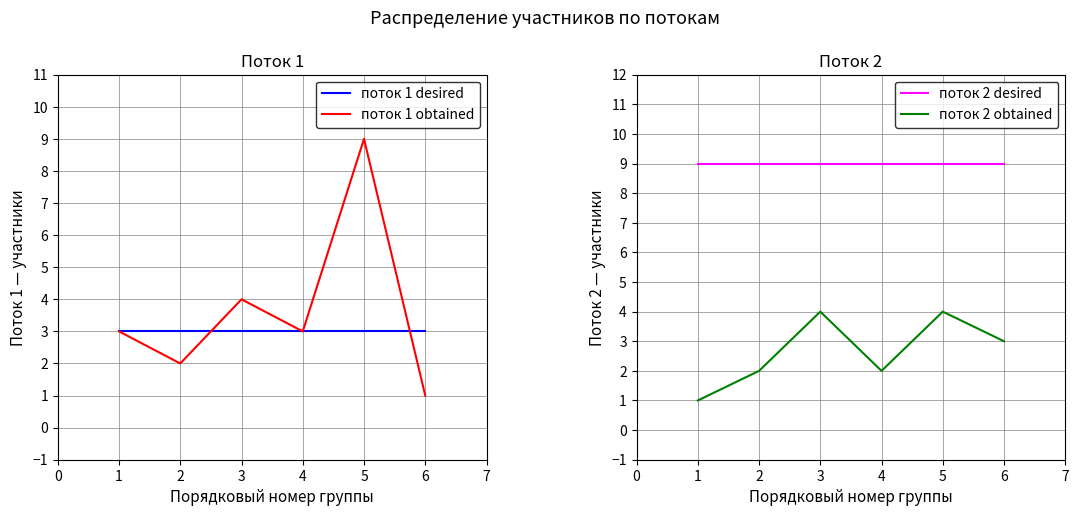

What is the minimum value shown in the chart?

1